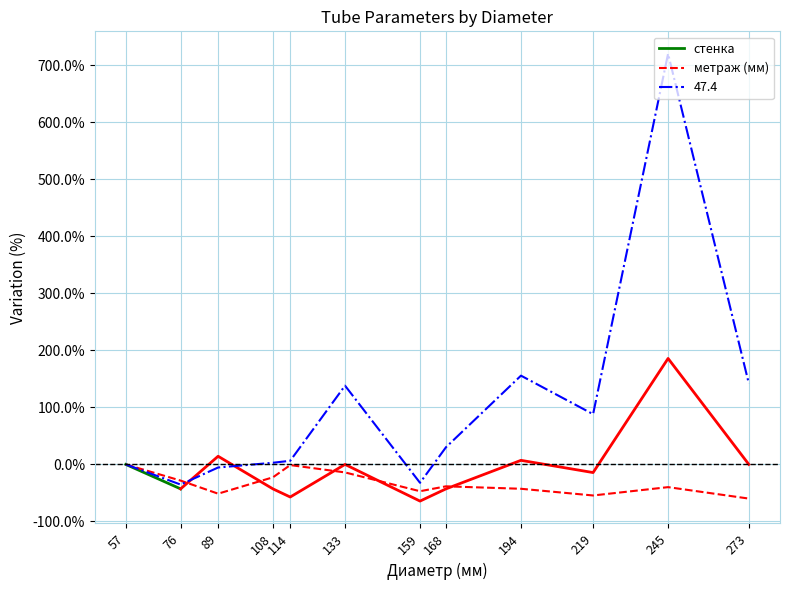

The value of метраж (мм) at 194 is -42.7. True or false?

True